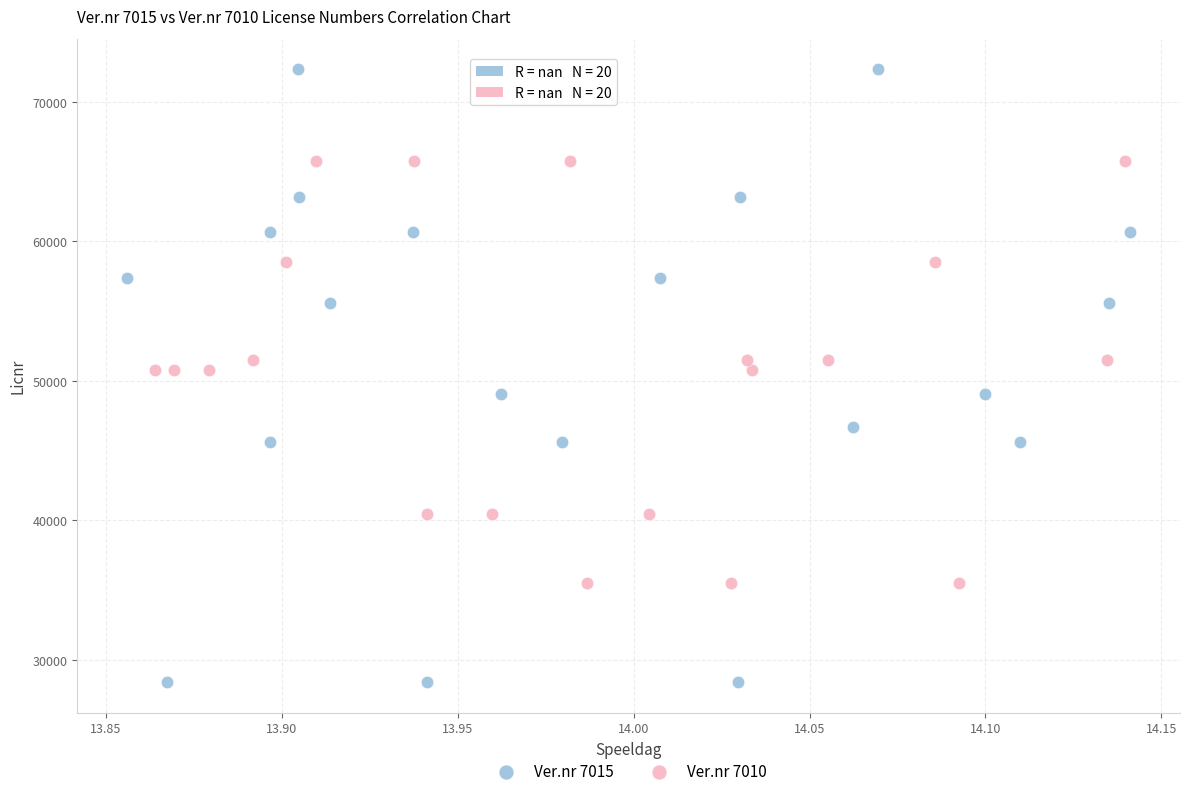

Which series has the widest spread of Y values?

Ver.nr 7015